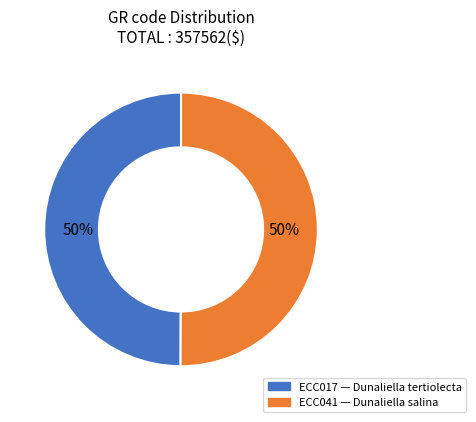

Is the sum of ECC041 and ECC017 greater than half?

Yes